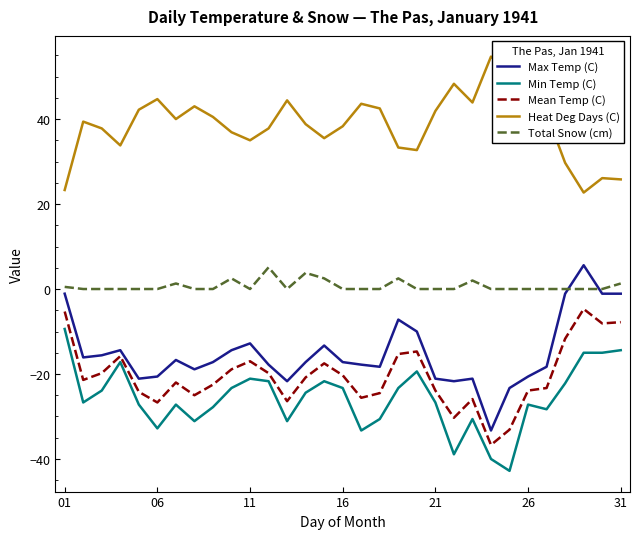

Which series has the widest spread of values?

Max Temp (C)